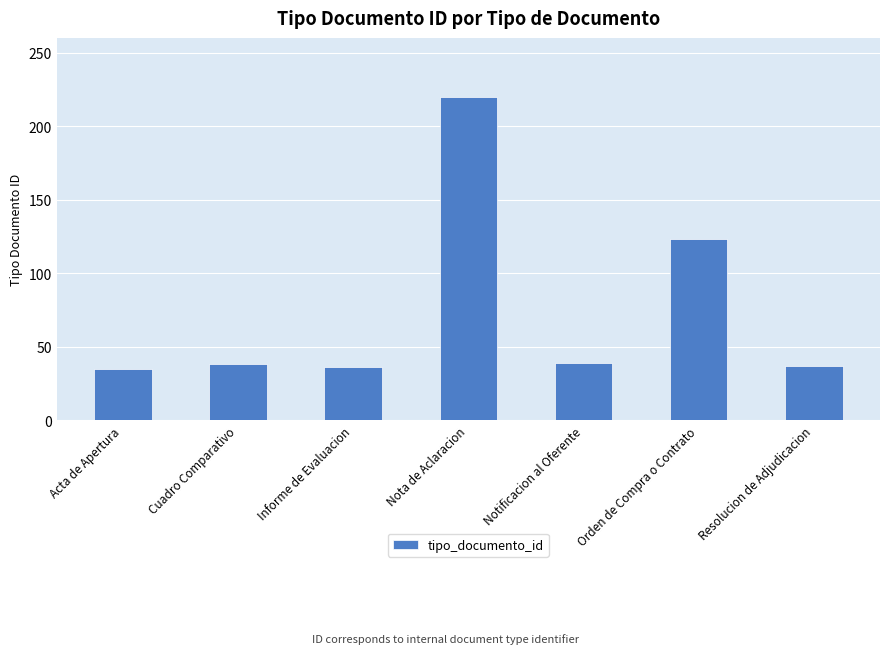

The value at Cuadro Comparativo is 22. True or false?

False